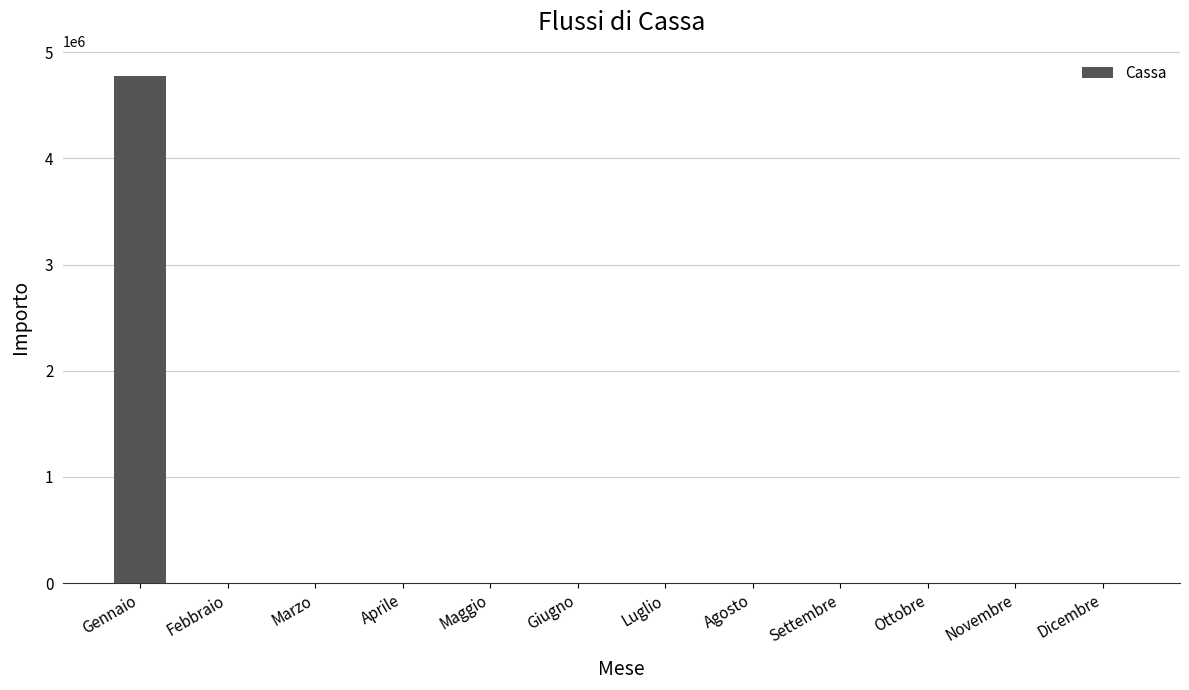

Is it true that the value at Febbraio is 0?

True